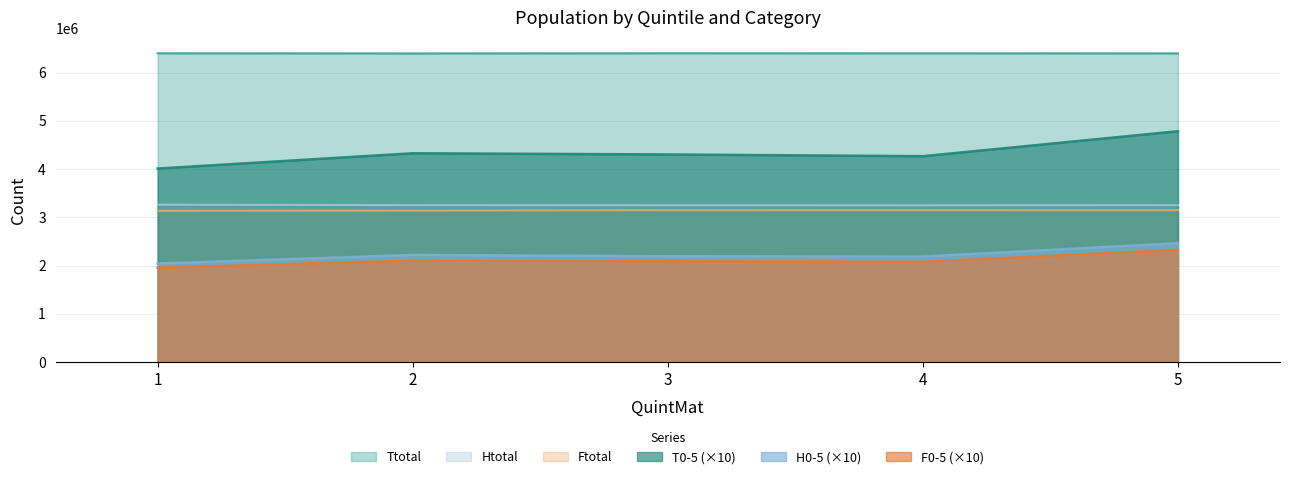

Read the Htotal value at 2, to the nearest 50.

3252750